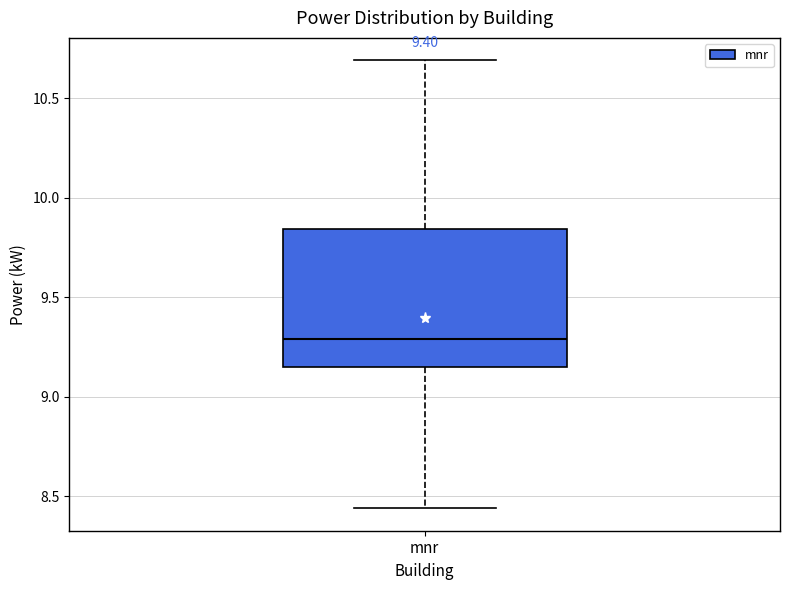

Read this box plot against the y-axis: the position of the median line, the range covered by the box, and the ends of both whiskers. The values are not printed on the chart, so give them approximately, as read against the axis.

median 9.30, box 9.15 to 9.85, whiskers 8.45 to 10.70